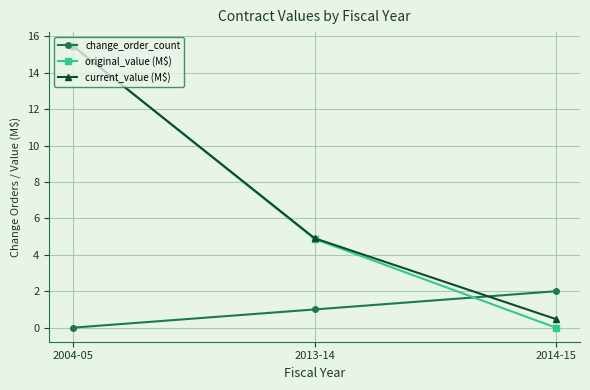

Is this an area chart (filled region under the line)?

No